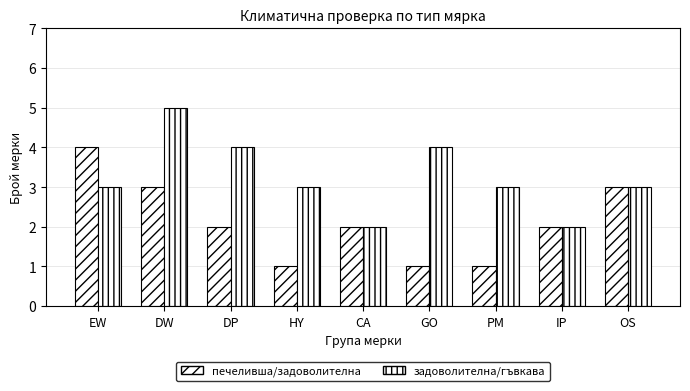

What position from the right is CA?

5